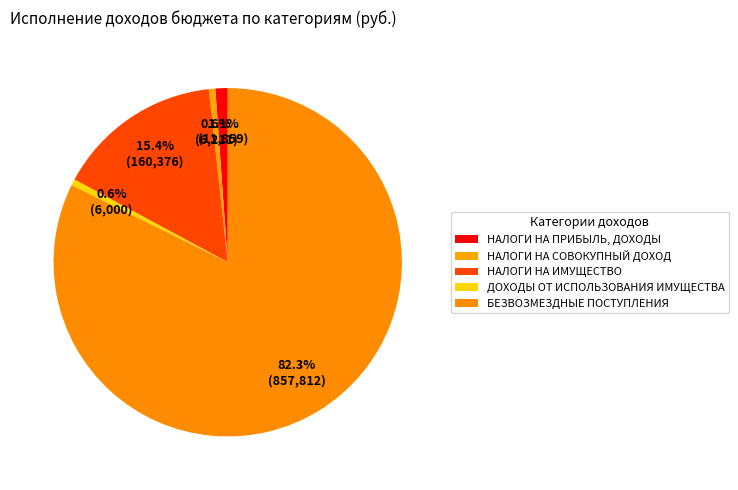

To the nearest percent, what is the average slice percentage?

20%